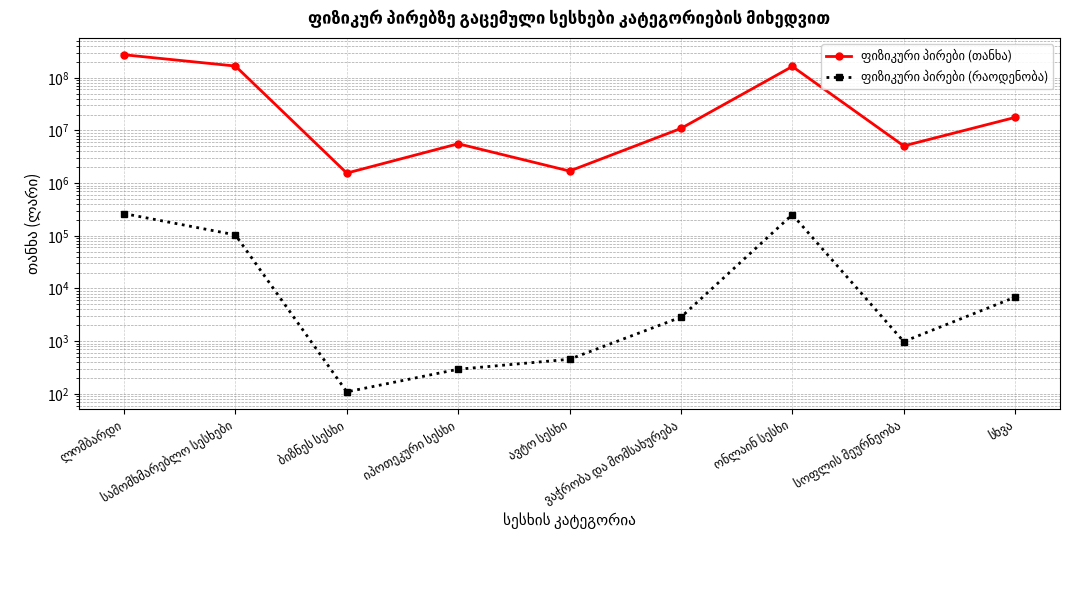

What is the approximate value of ფიზიკური პირები (რაოდენობა) at ვაჭრობა და მომსახურება?

2852.0